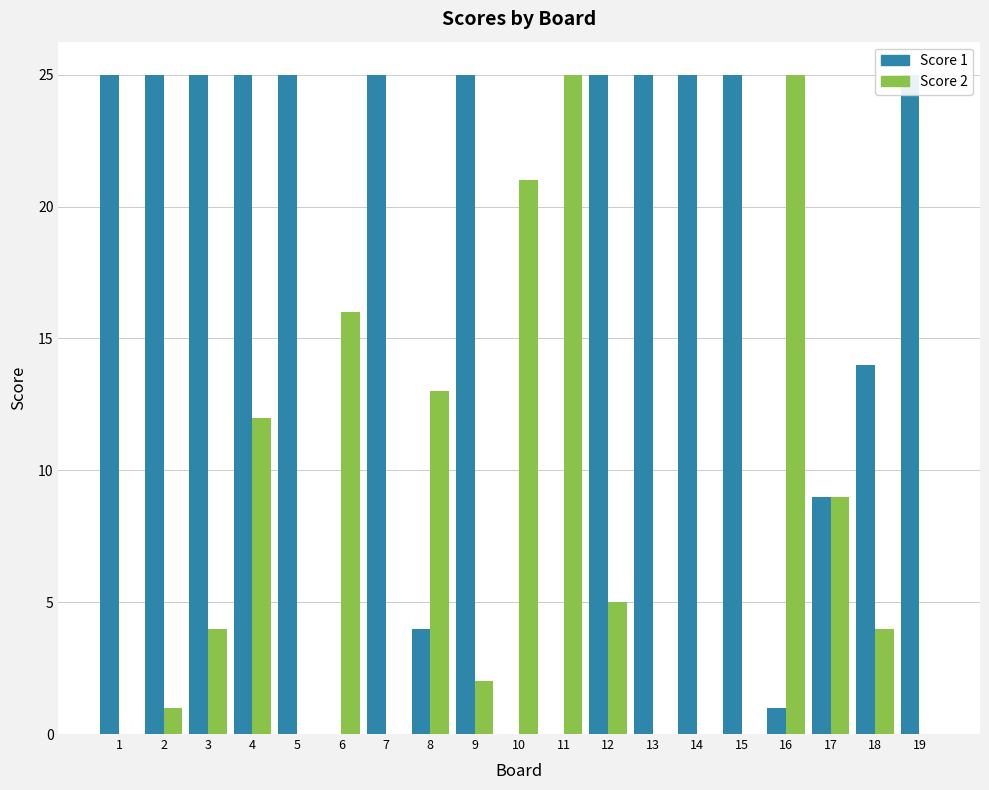

What is the maximum value shown in the chart?

25